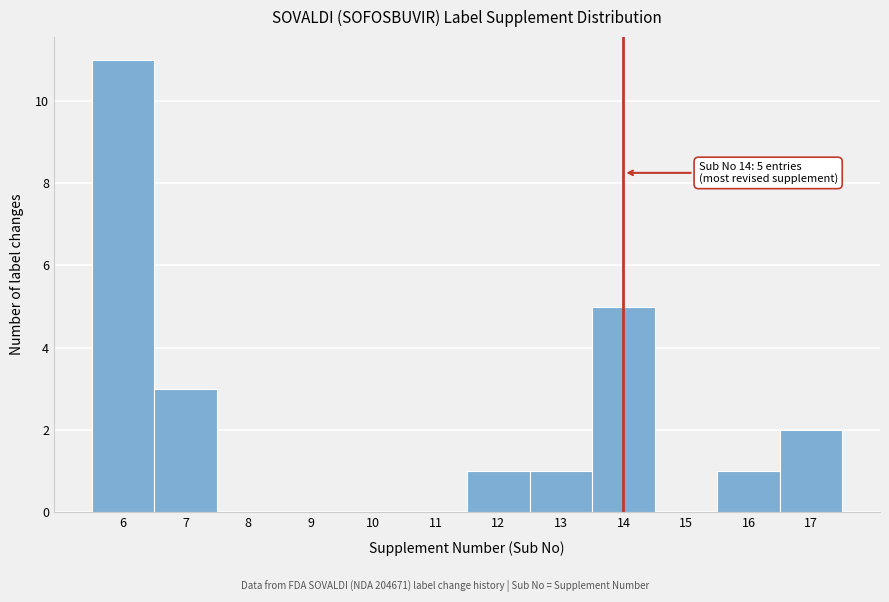

Which range on the x-axis has the tallest bar?

5.5 to 6.5